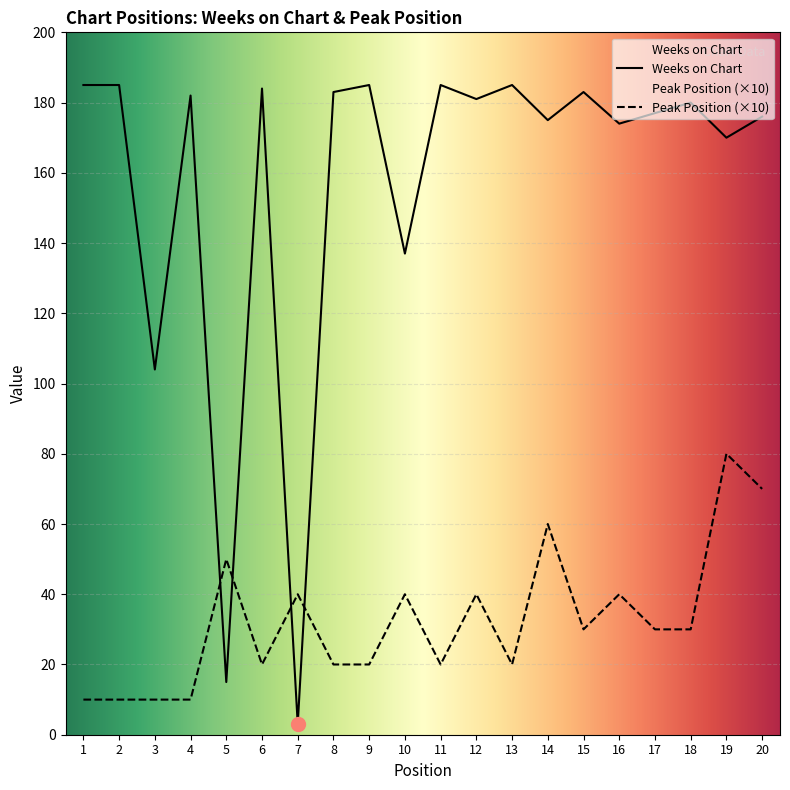

Is it true that Weeks on Chart equals 245 at 14?

False